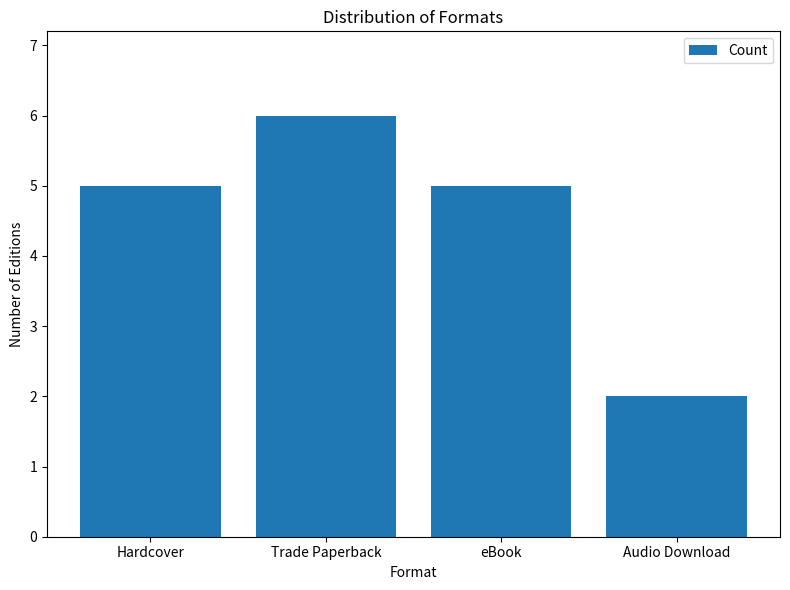

What is the sum of all values?

18